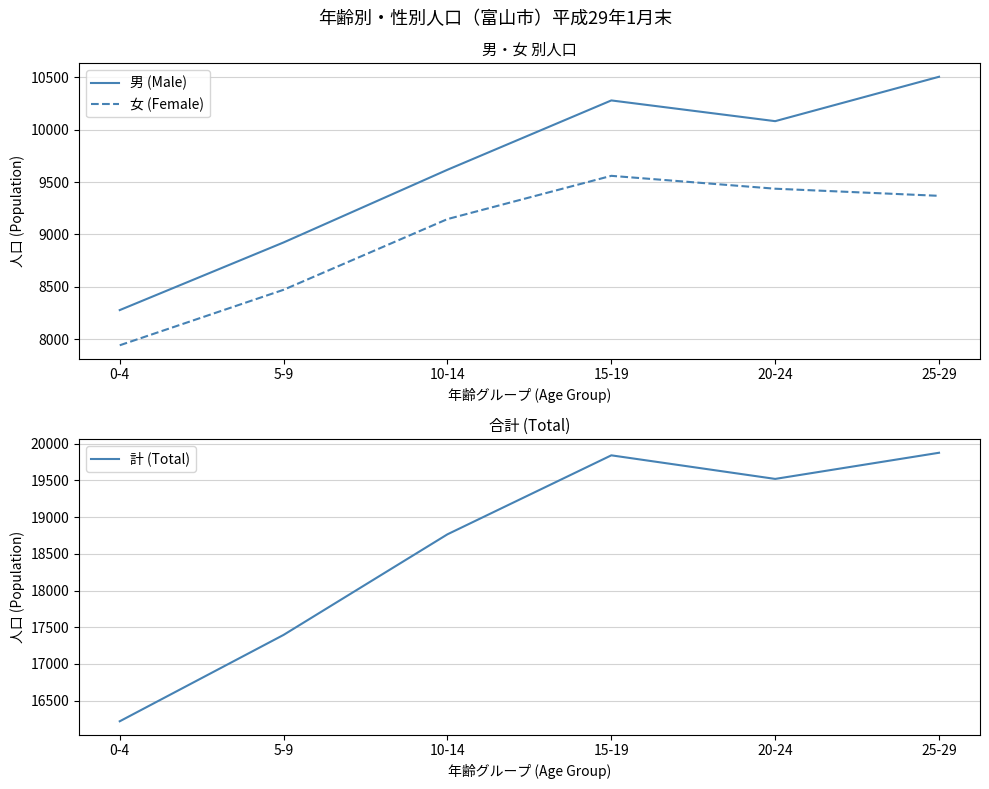

Read the 女 (Female) value at 20-24, to the nearest 50.

9450